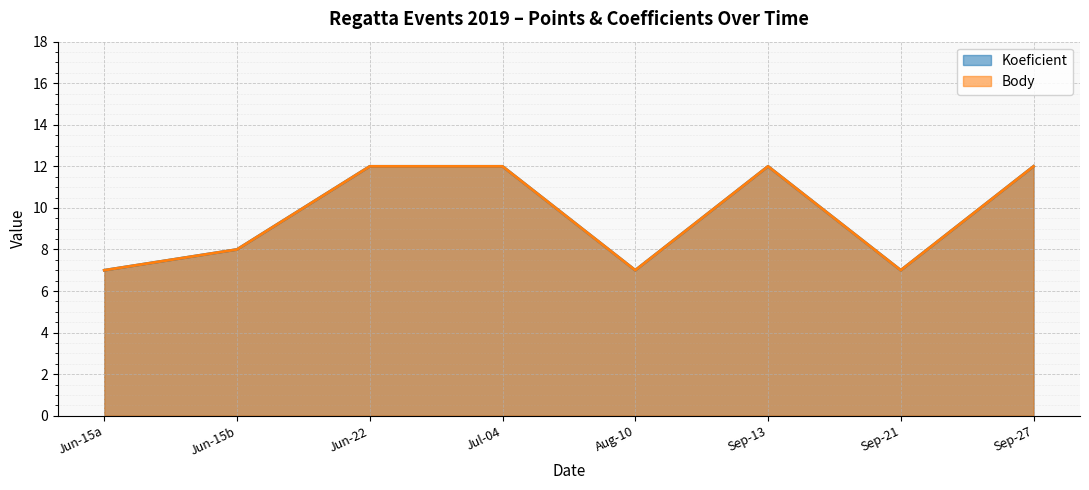

What is the difference between the maximum and minimum values in the Body series?

5